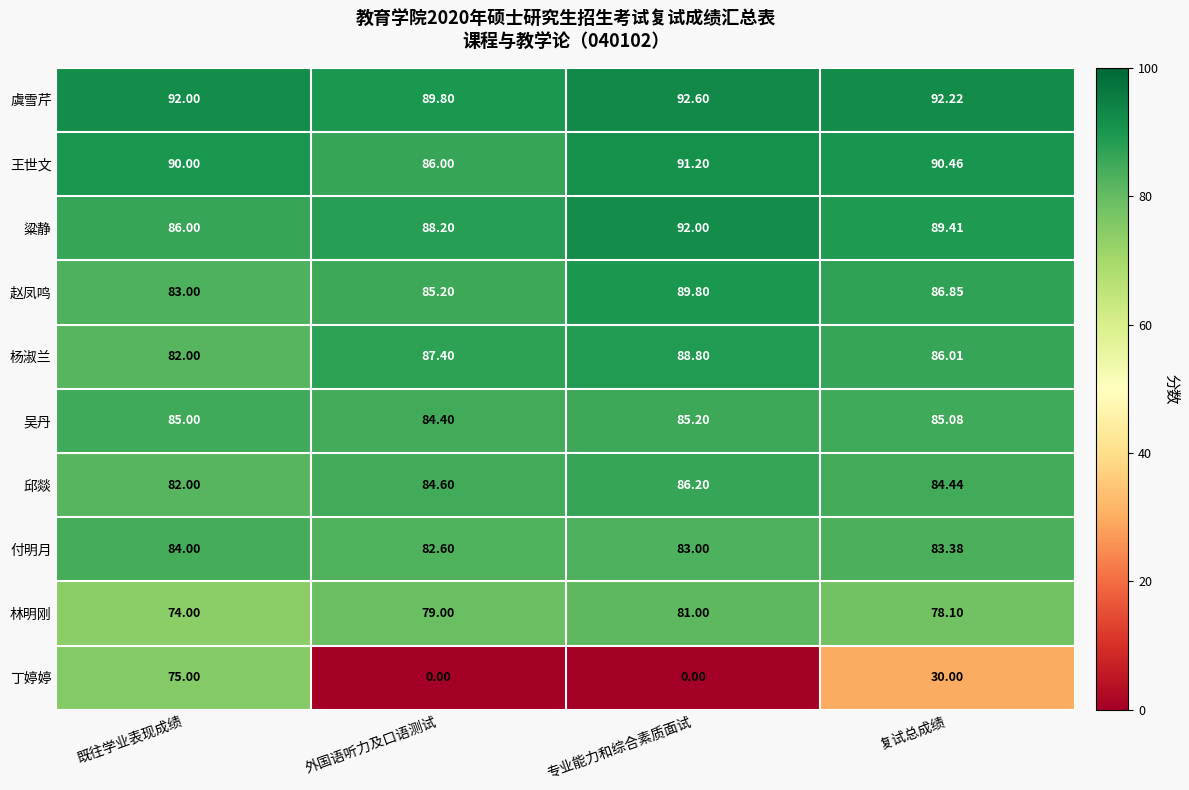

At which label does 付明月 first exceed 83?

既往学业表现成绩